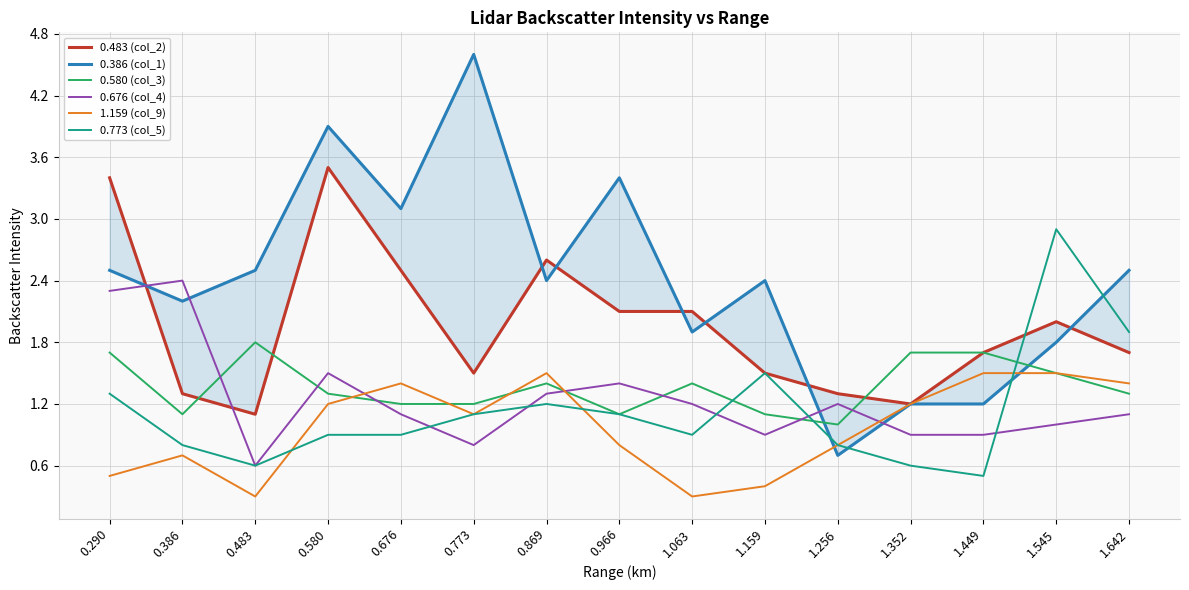

What is the maximum value shown in the chart?

4.6